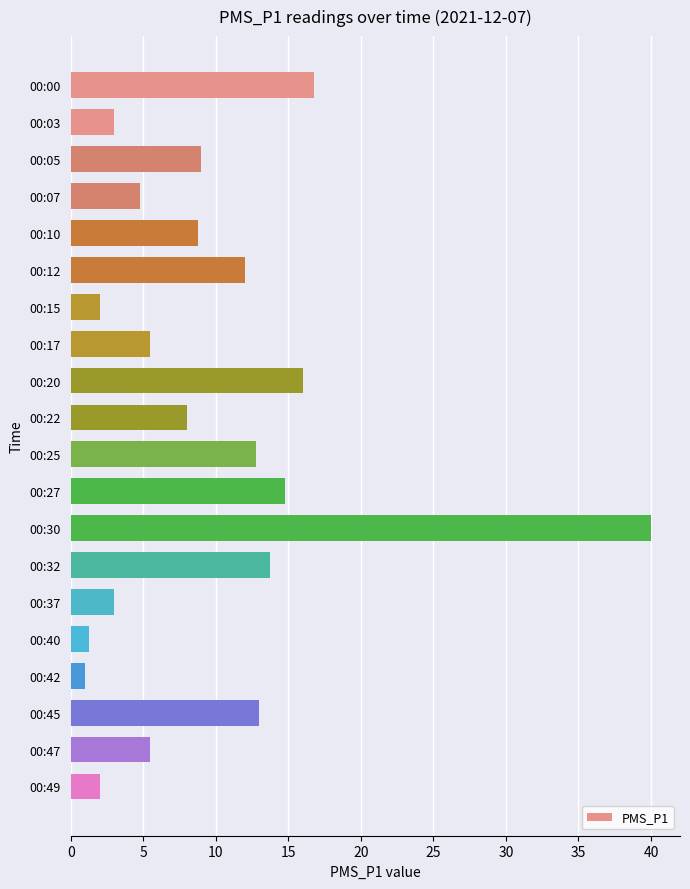

How many series are shown in this chart?

1